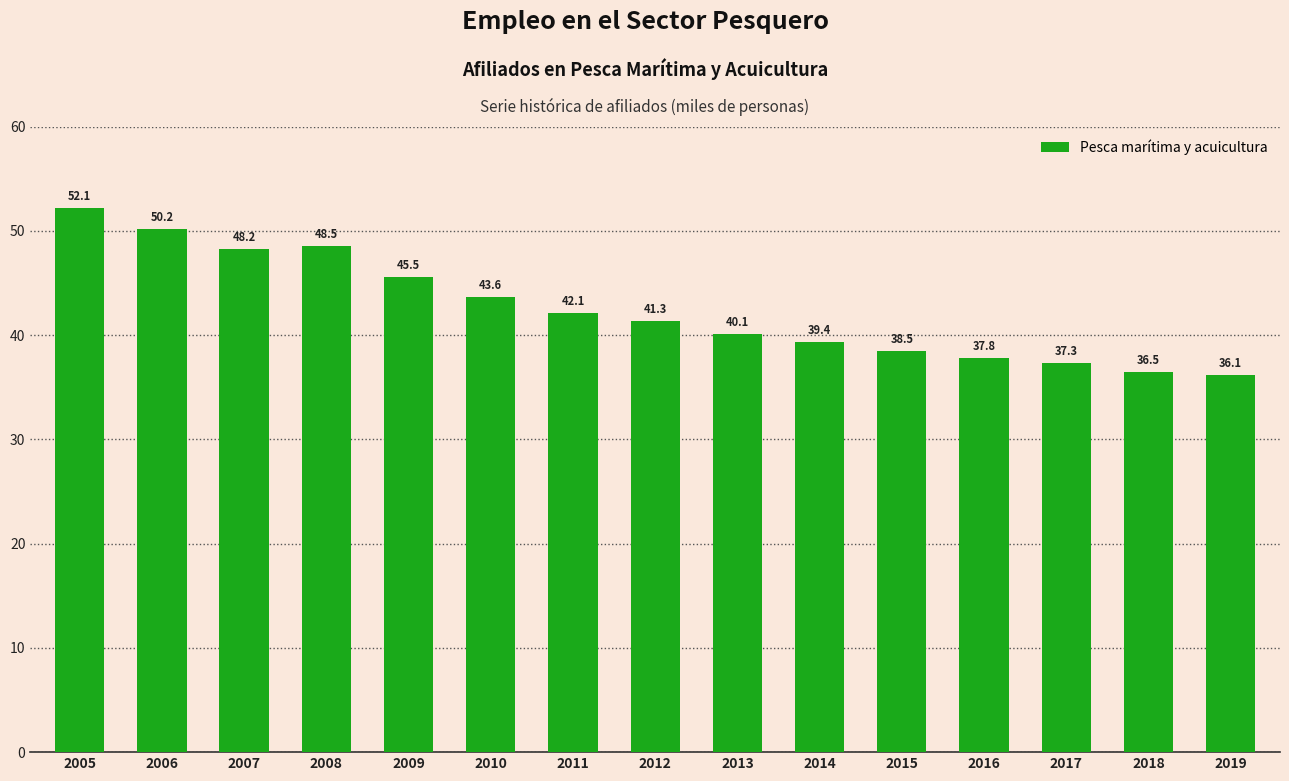

Rank the categories by value from lowest to highest.

2019, 2018, 2017, 2016, 2015, 2014, 2013, 2012, 2011, 2010, 2009, 2007, 2008, 2006, 2005